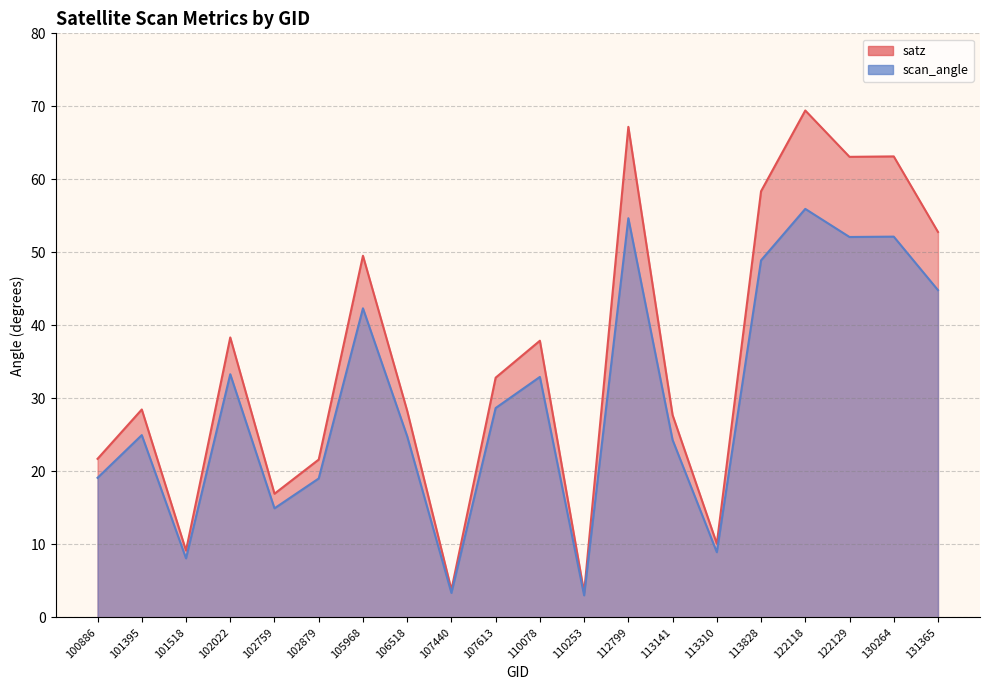

Which category has the lowest value in the scan_angle series?

110253